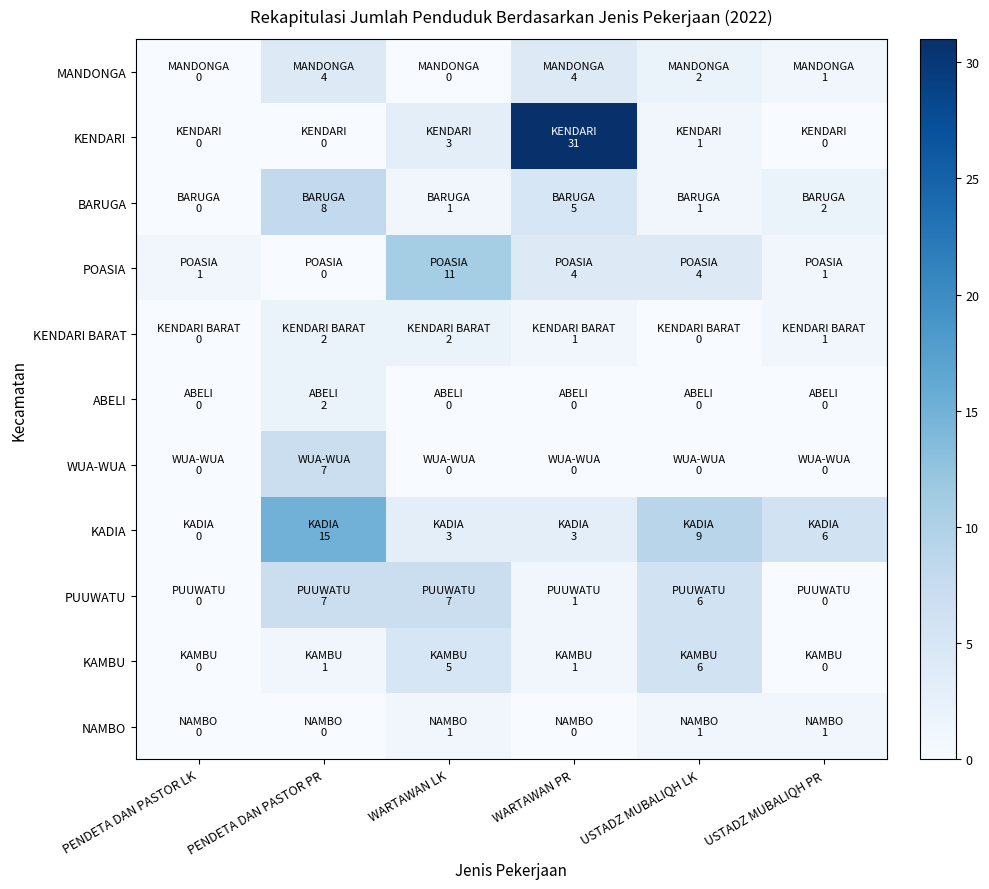

List the series in order of their peak value, lowest first.

NAMBO, KENDARI BARAT, ABELI, MANDONGA, KAMBU, WUA-WUA, PUUWATU, BARUGA, POASIA, KADIA, KENDARI